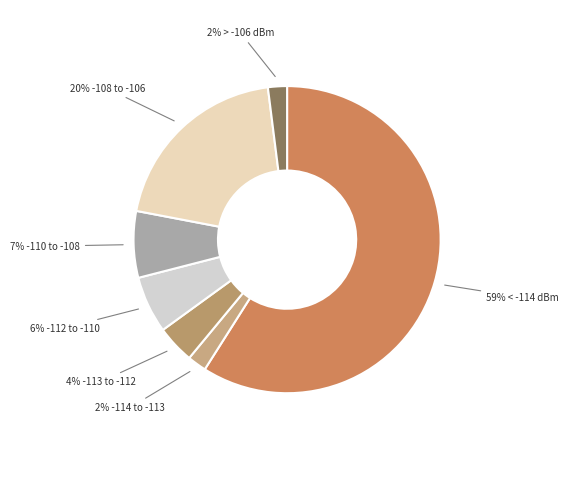

To the nearest percent, what is the average slice percentage?

14%